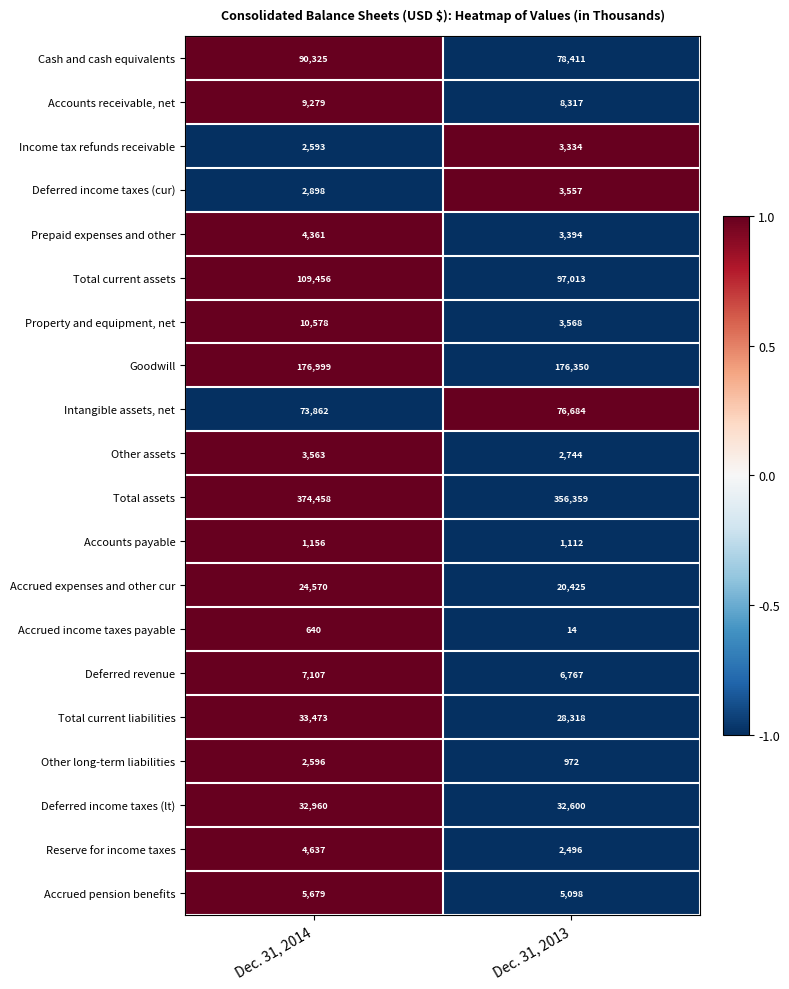

Read the Accrued income taxes payable value at Dec. 31, 2013.

14